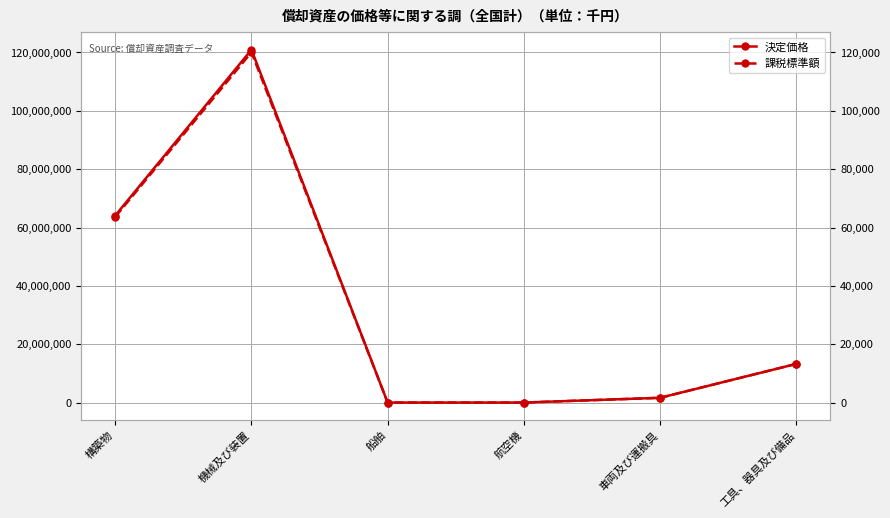

How many interior local peaks does the 課税標準額 series have?

1